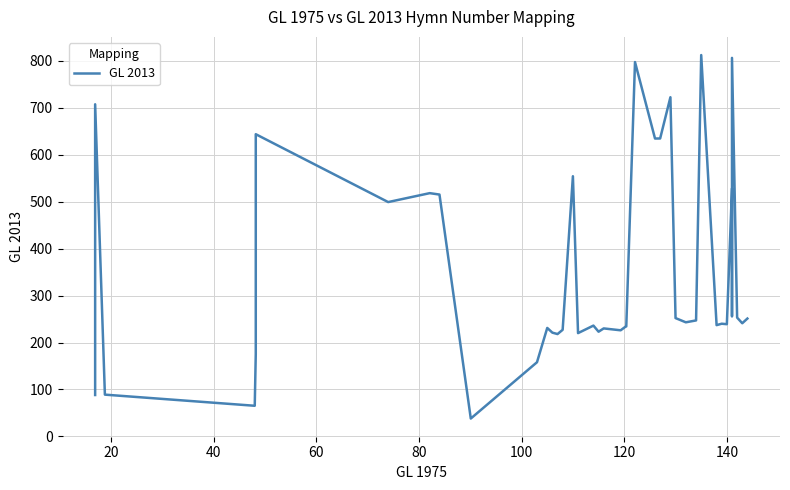

True or false: there are more than 0 points higher than both neighbors.

True